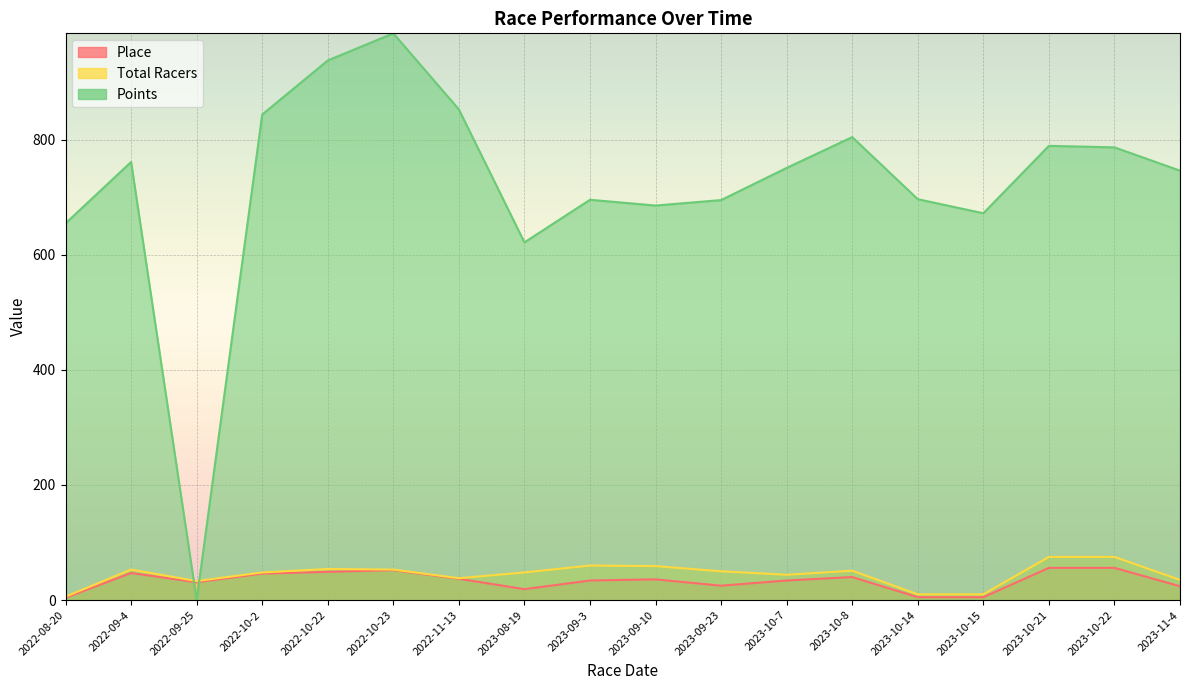

What is the sum of the Place values at 2022-10-22 and 2022-11-13?

86.0